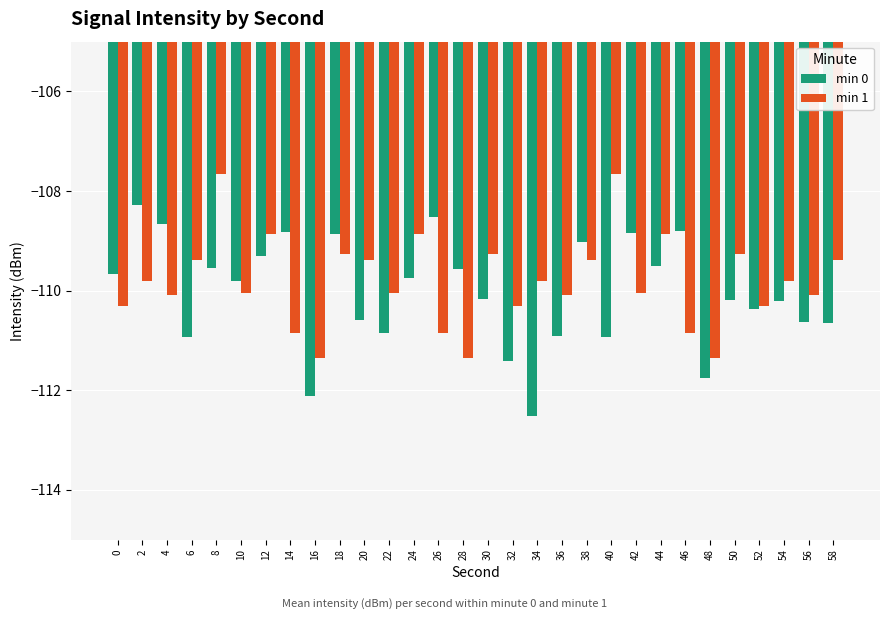

What is the difference between the highest and lowest values at 34?

2.7